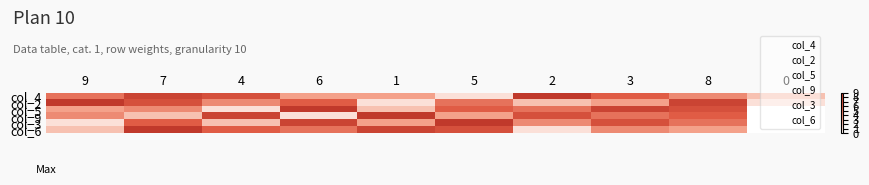

Is it true that col_3 equals 3 at 1?

True